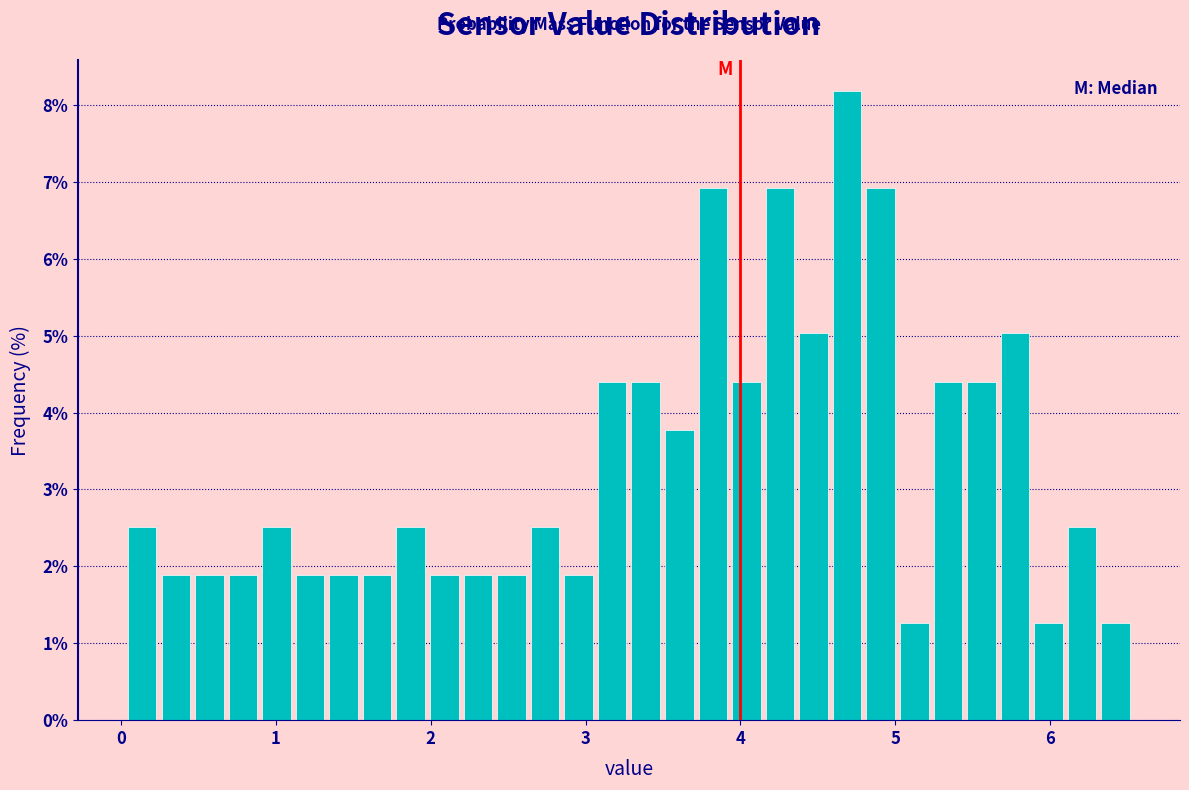

Around what value on the x-axis is the tallest bar? Give the approximate position of its centre, as read against the axis.

4.7